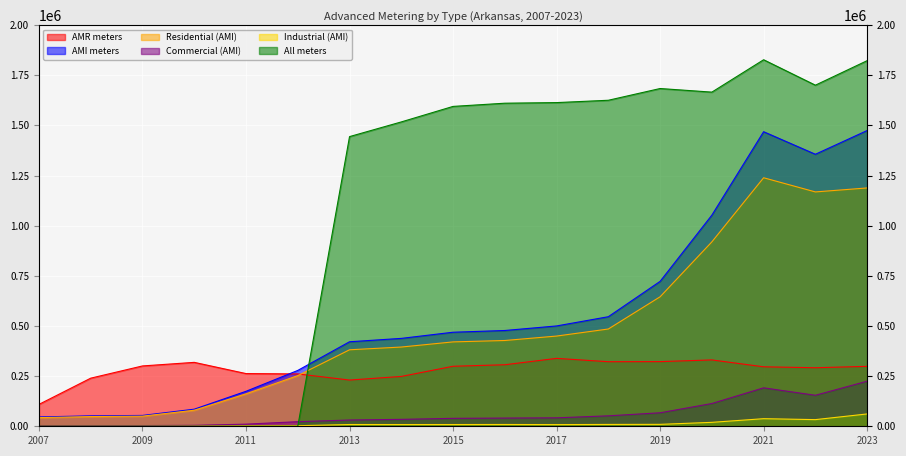

Which series has the largest range (max minus min)?

All meters